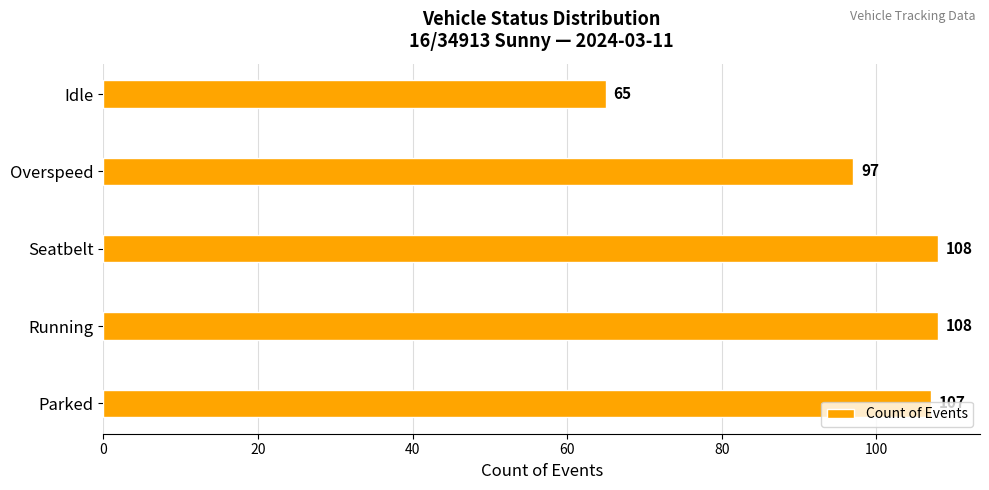

The chart shows a value of 108 at Running. True or false?

True